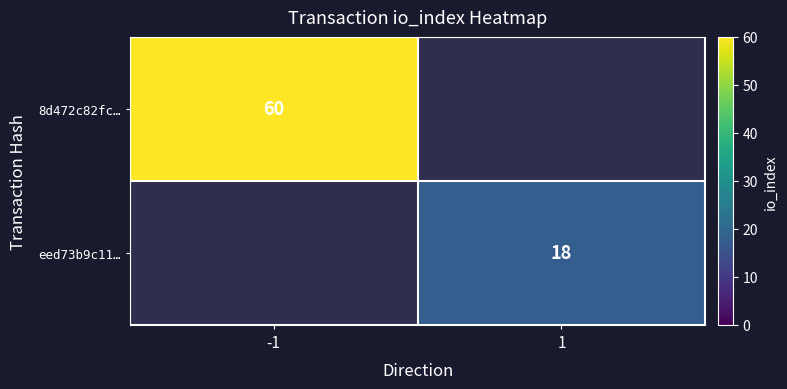

Is it true that eed73b9c11… equals 29 at 1?

False